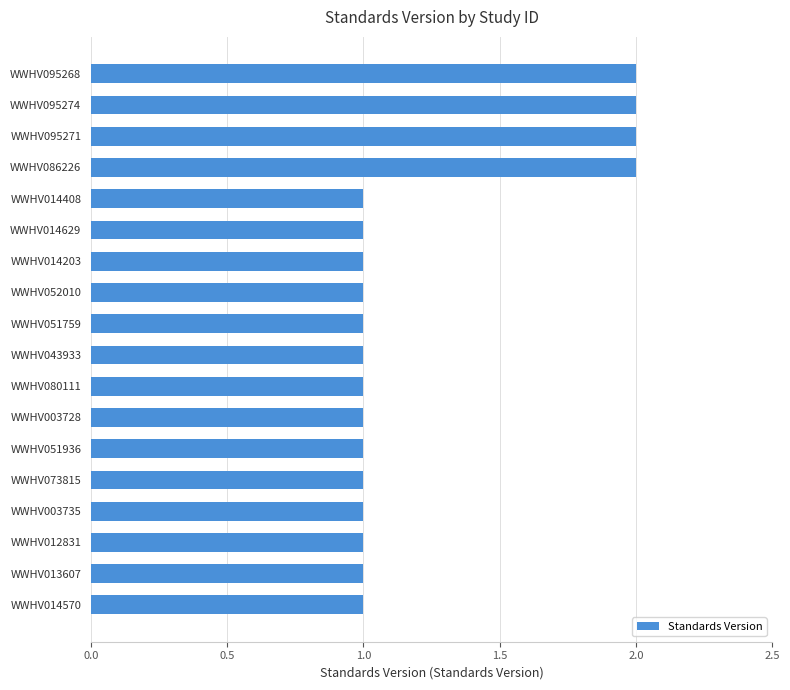

What is the sum of all values?

22